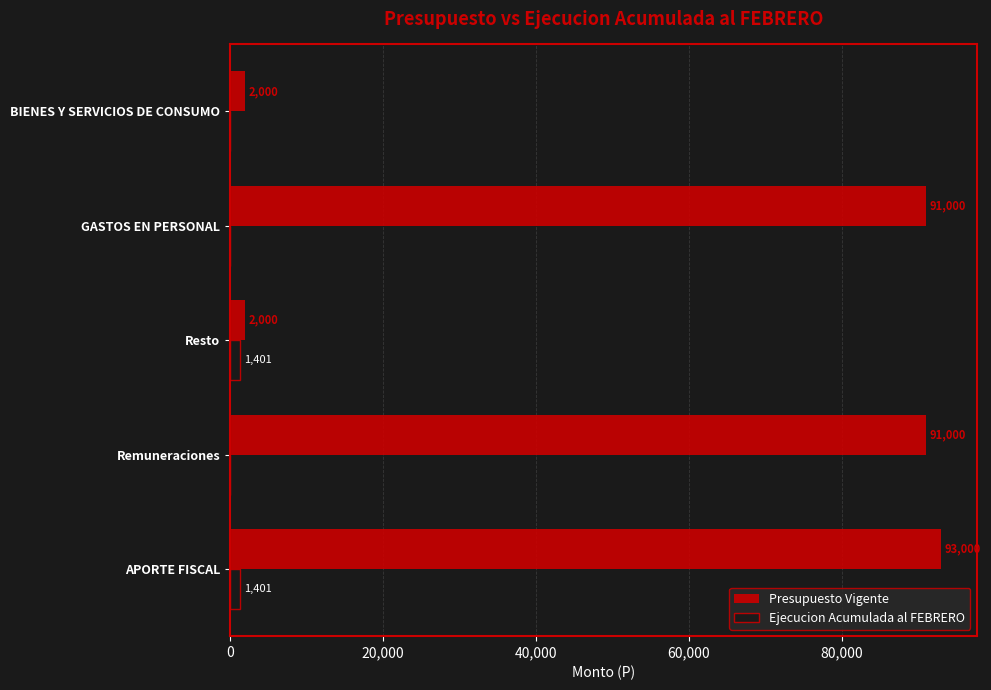

True or false: Presupuesto Vigente has a value of 2000 at BIENES Y SERVICIOS DE CONSUMO.

True